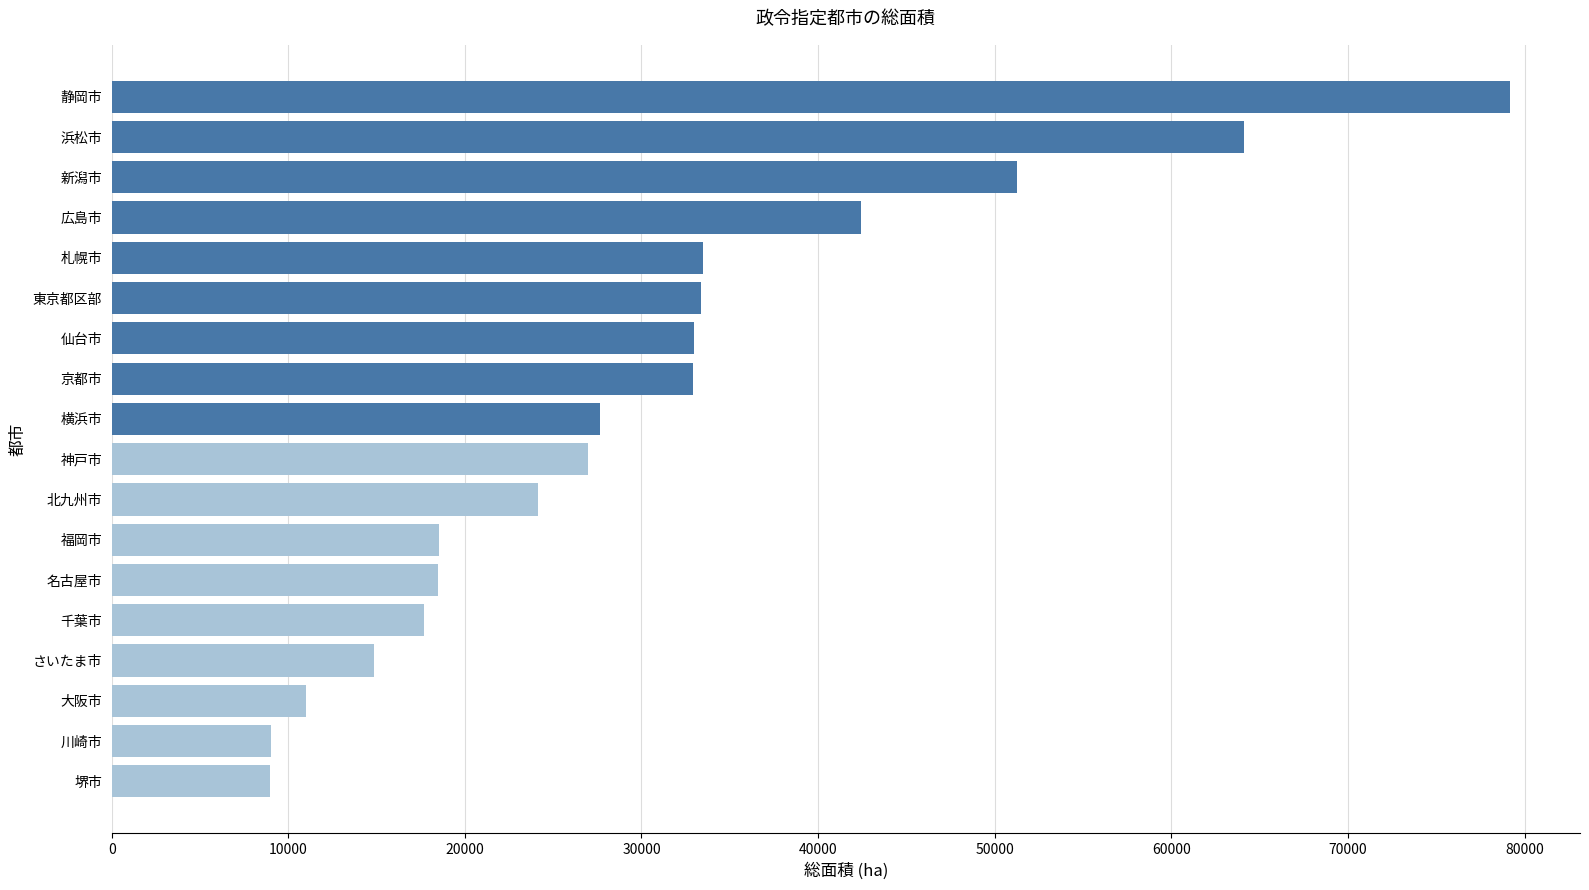

At which label is the value closest to 44062?

広島市